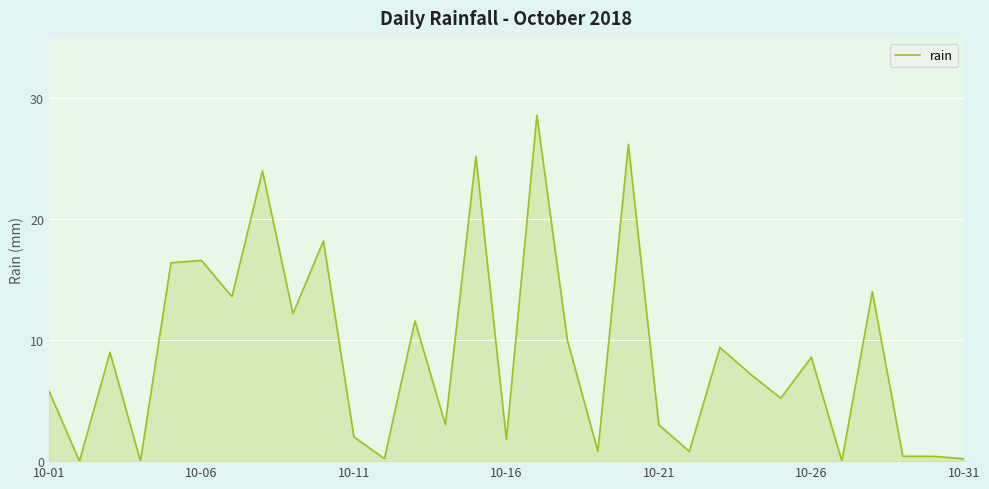

What is the maximum value shown in the chart?

28.6